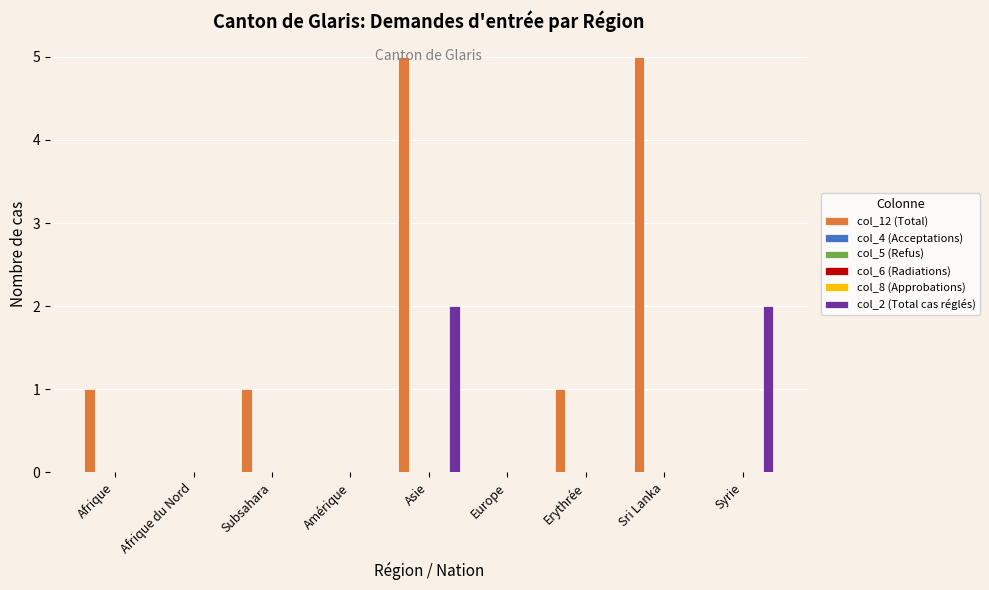

Which category has the lowest value in the col_5 (Refus) series?

Afrique